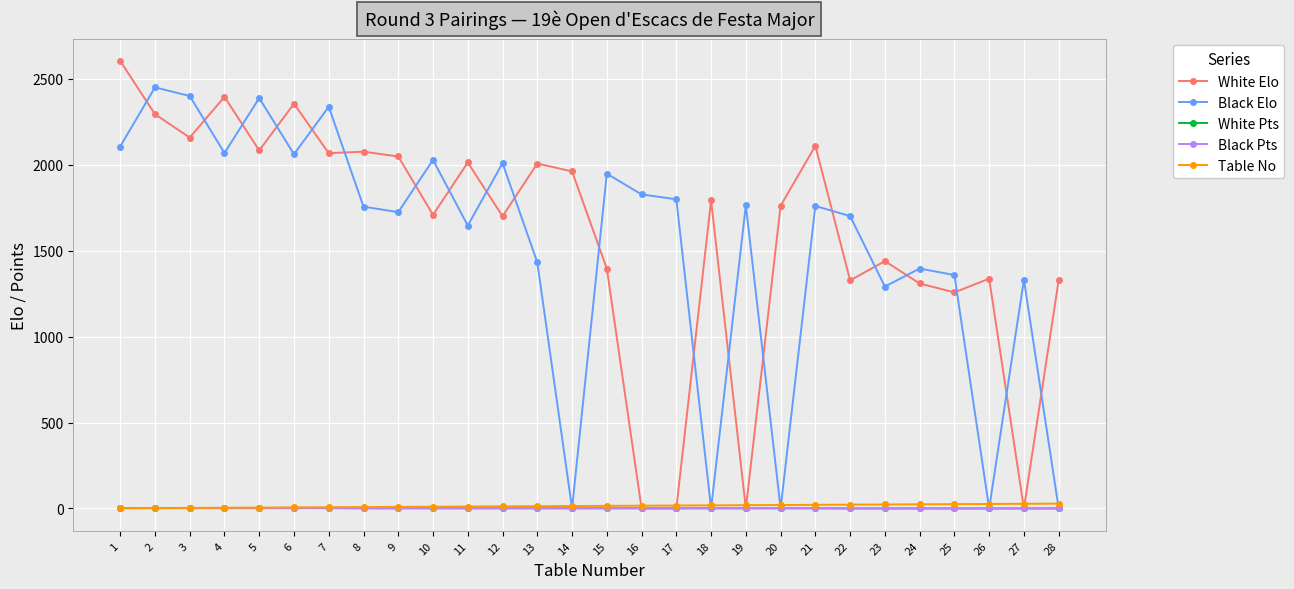

Which category has the lowest value across all series?

16